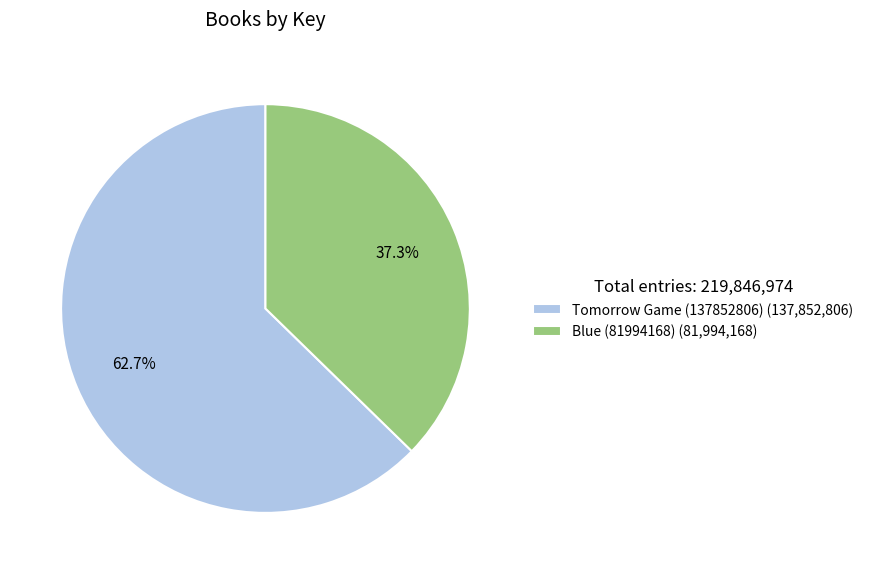

The Blue (81994168) slice represents 48% of the pie. True or false?

False